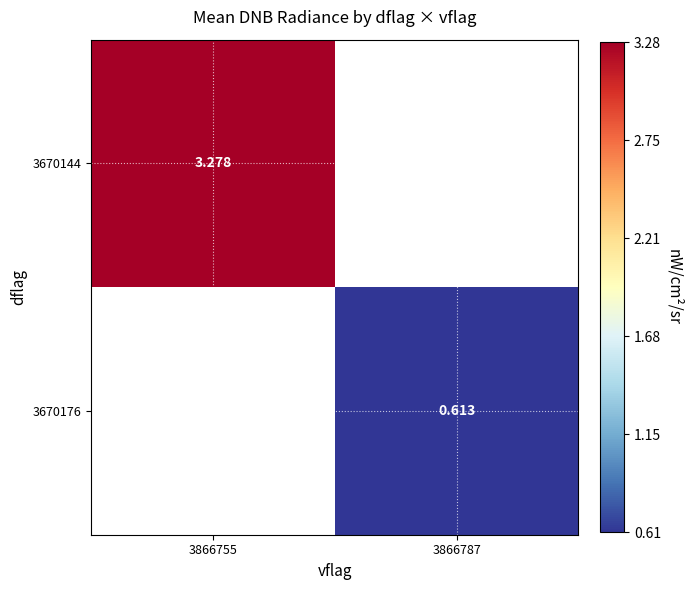

List the series in order of their overall mean, highest first.

3670144, 3670176